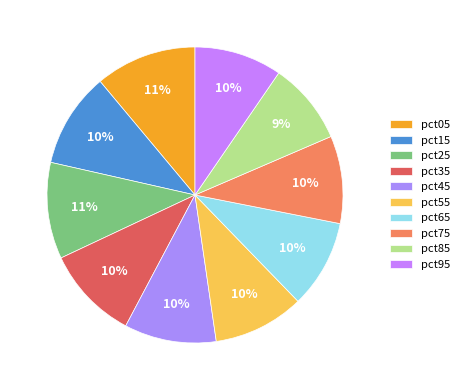

Which category has the biggest portion of the pie?

pct05